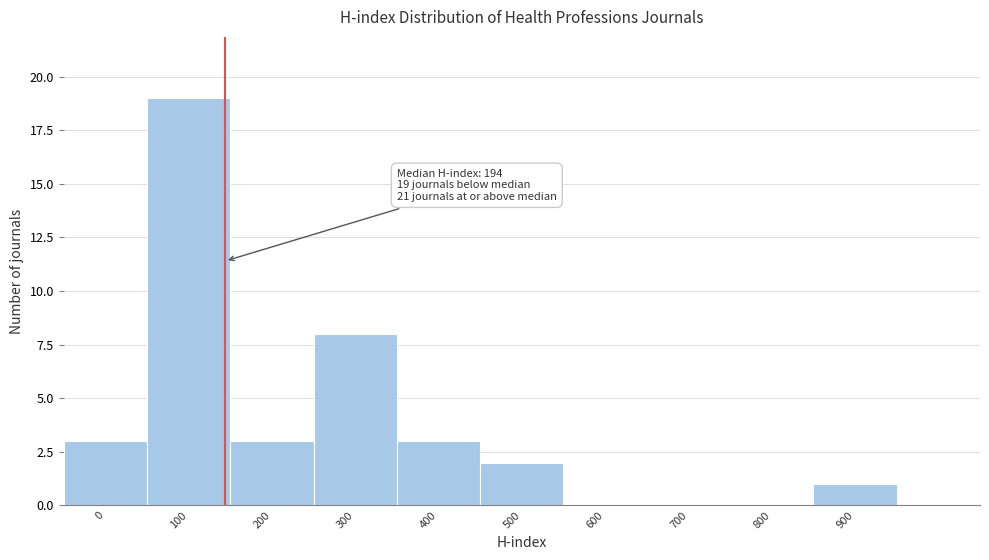

Reading left to right, what are all the values shown in this chart?

0=3	100=19	200=3	300=8	400=3	500=2	600=0	700=0	800=0	900=1